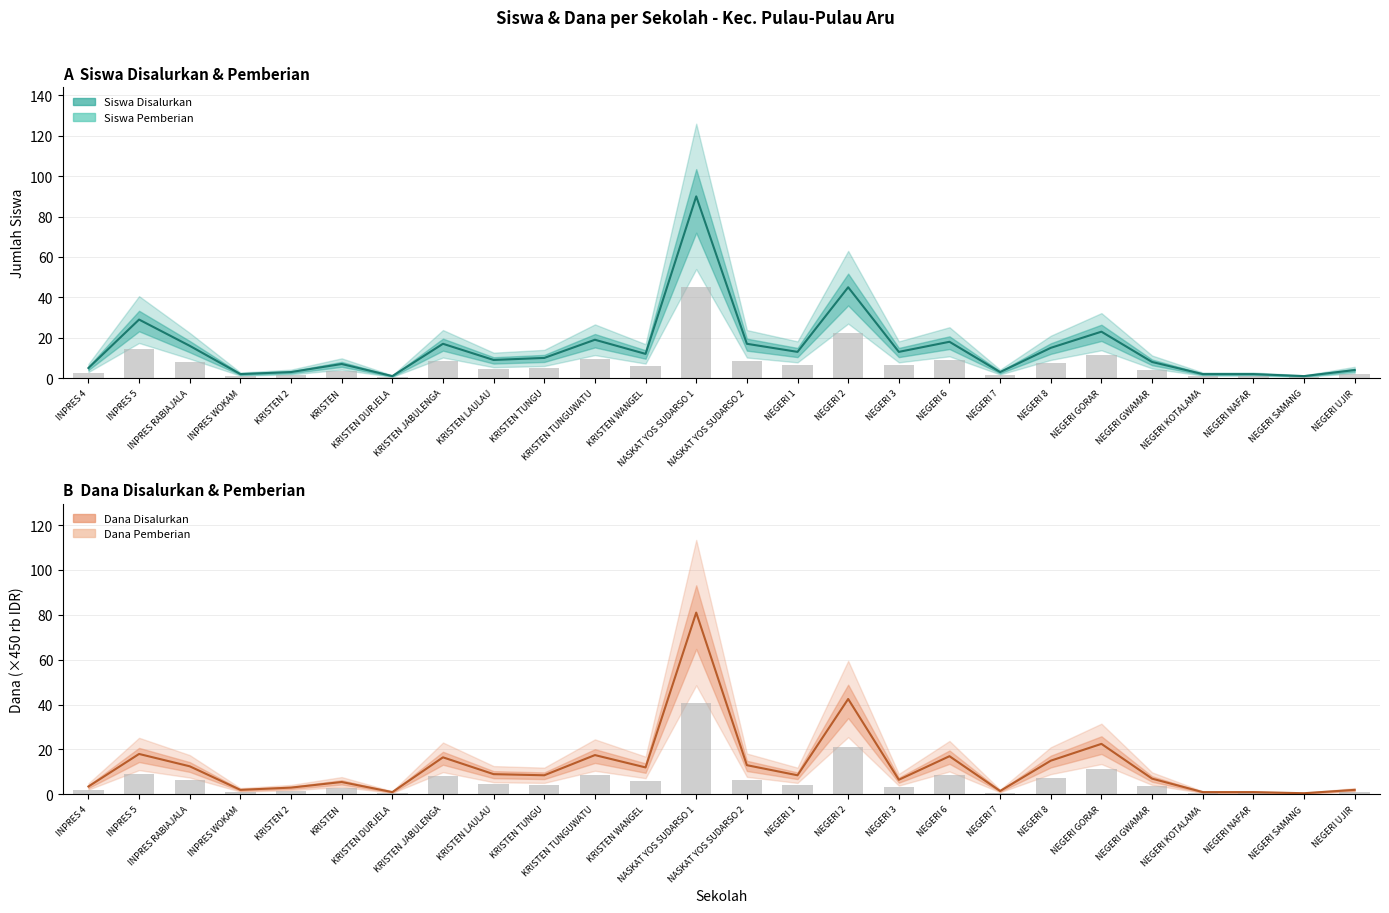

At which label does Dana Disalurkan reach its peak?

NASKAT YOS SUDARSO 1